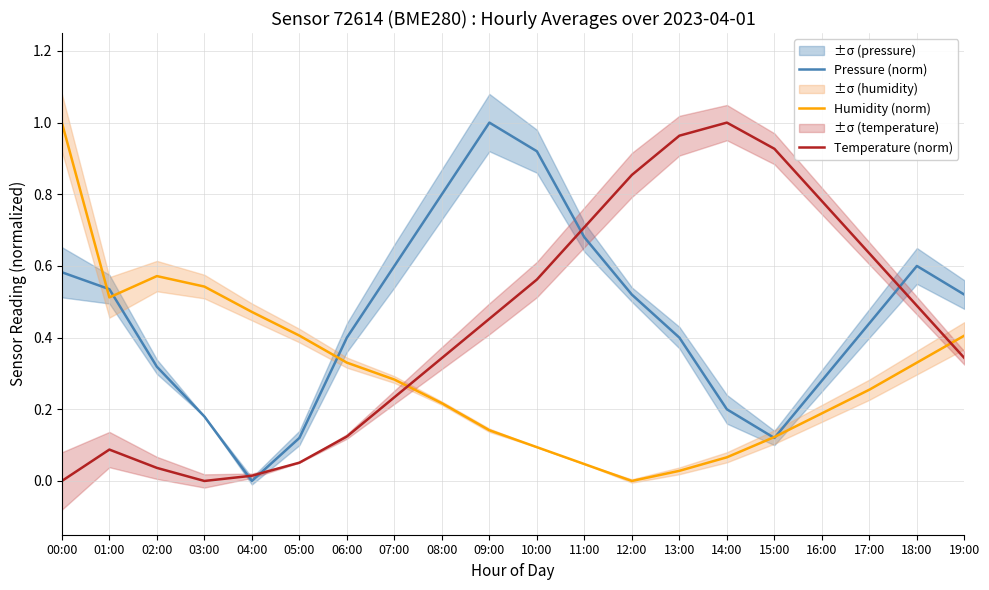

The Humidity (norm) series shows 0.1 at 15:00. True or false?

True